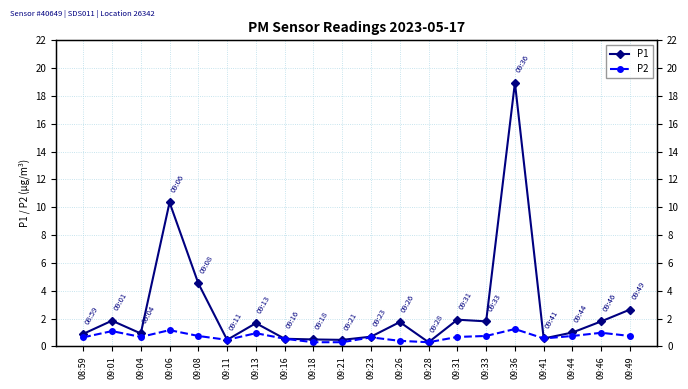

Which series has the largest total across all categories?

P1